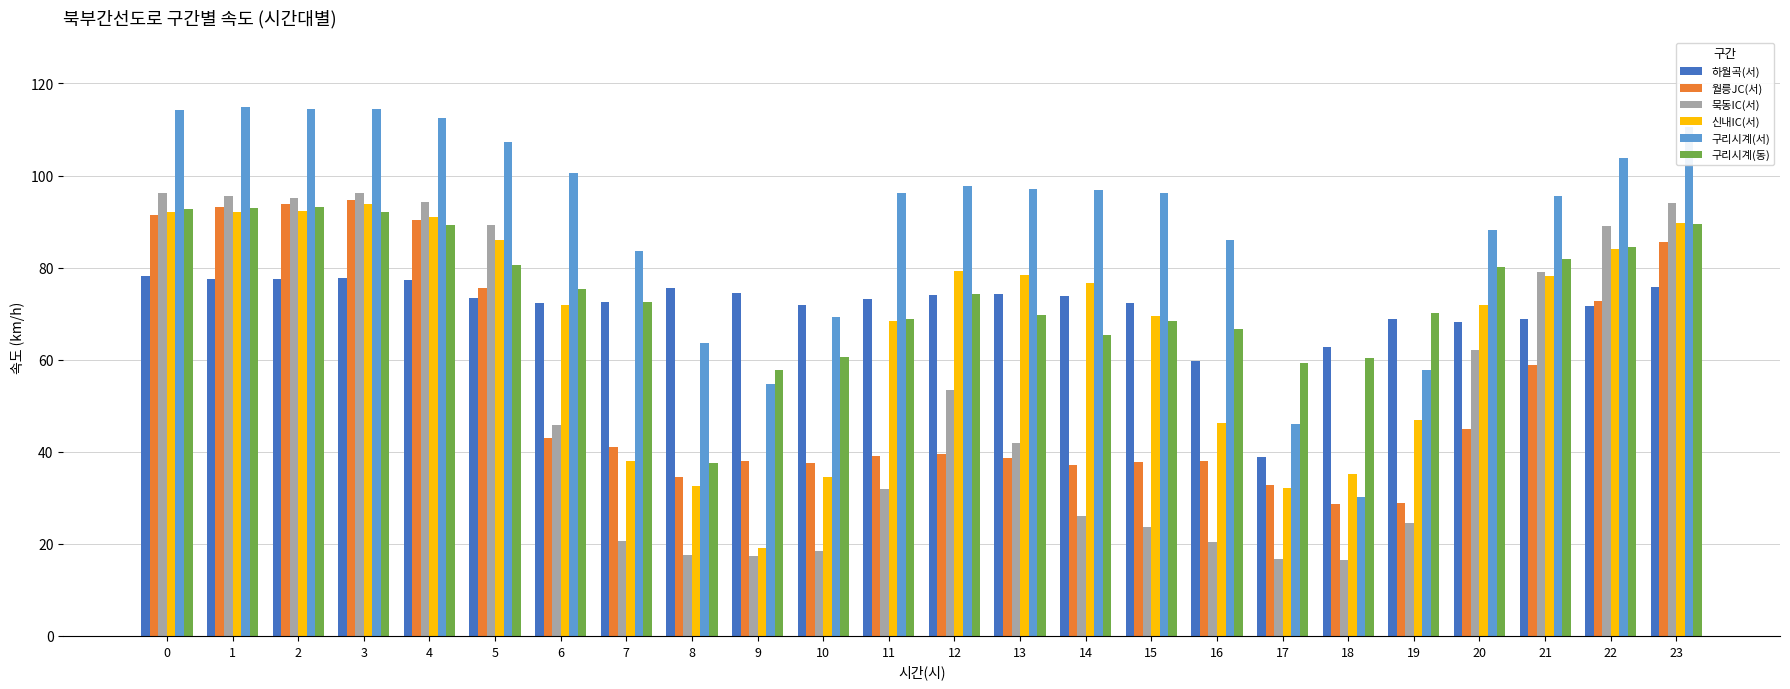

What is the average value of the 묵동IC(서) series?

52.7